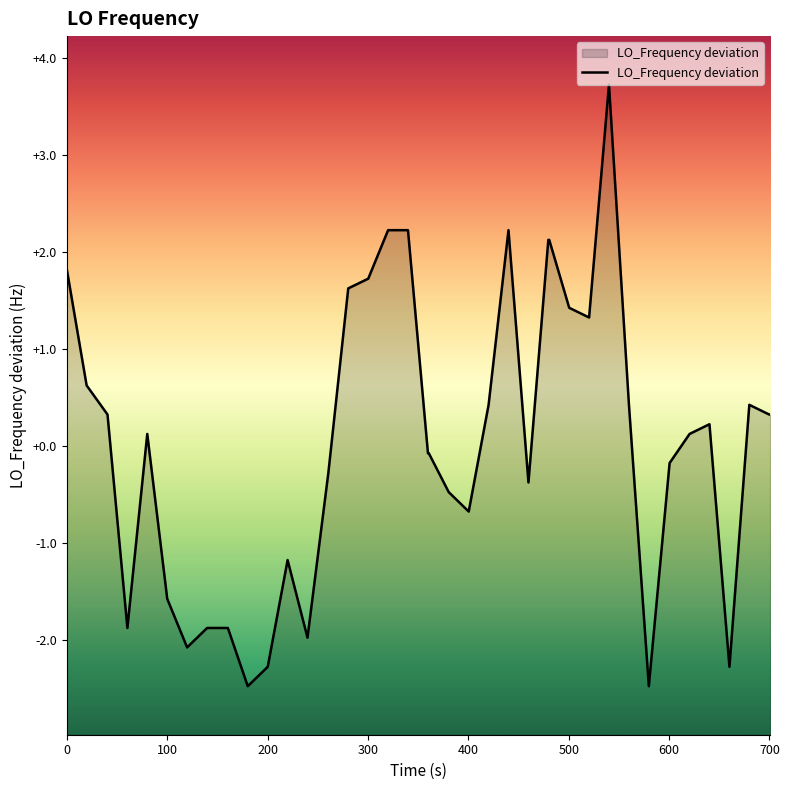

What is the maximum value shown in the chart?

3.7